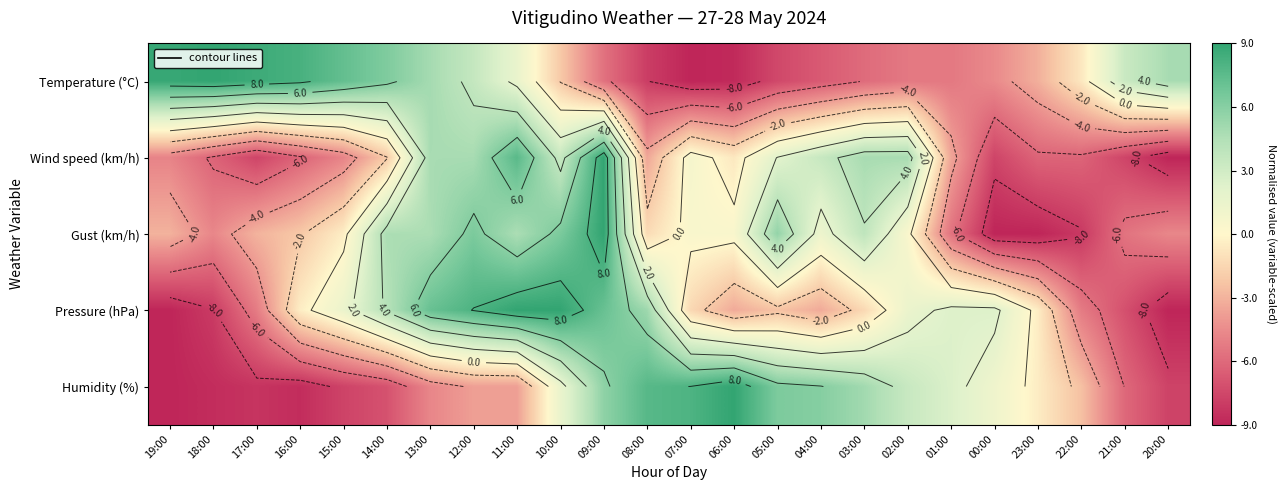

Read the Temperature (°C) value at 00:00.

-4.6